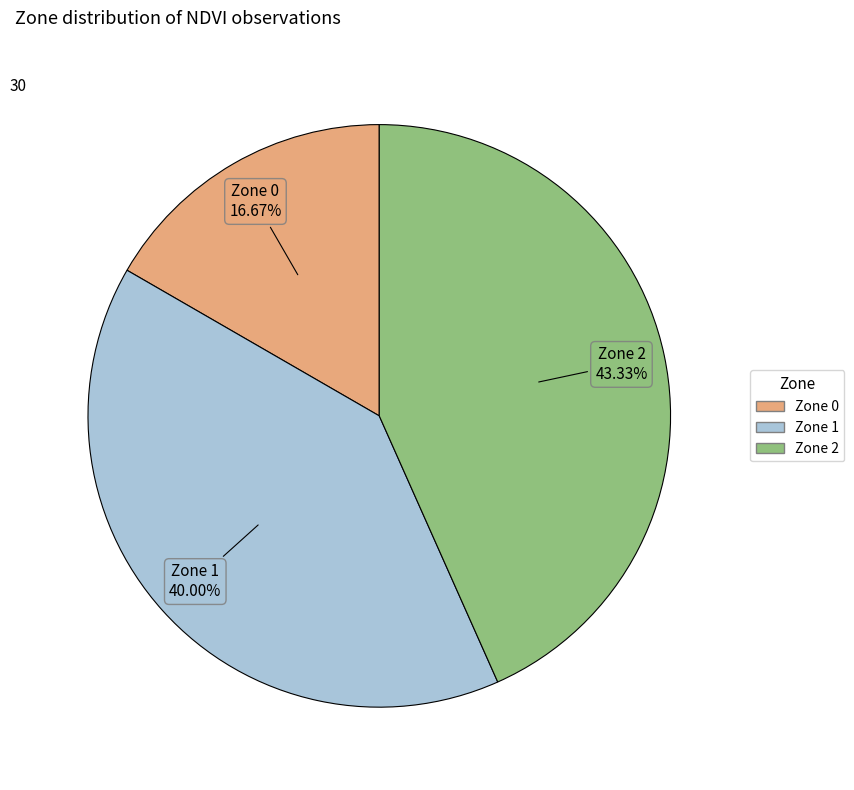

What percentage is the Zone 2 slice, to the nearest percent?

43%